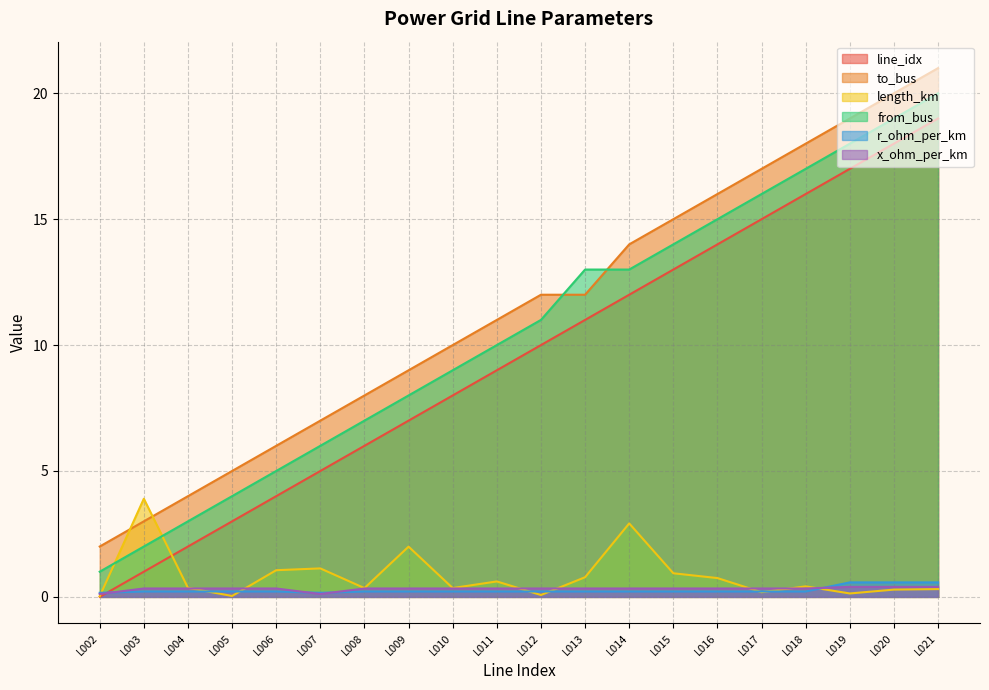

What is the approximate value of length_km at L009?

2.0